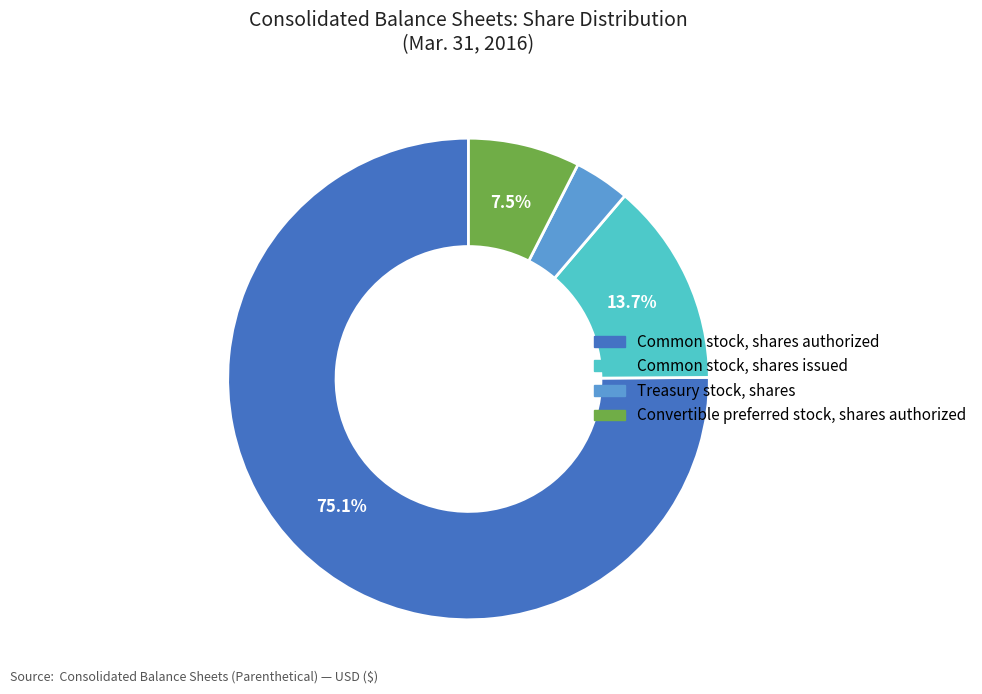

Does Treasury stock, shares represent more than half of the total?

No